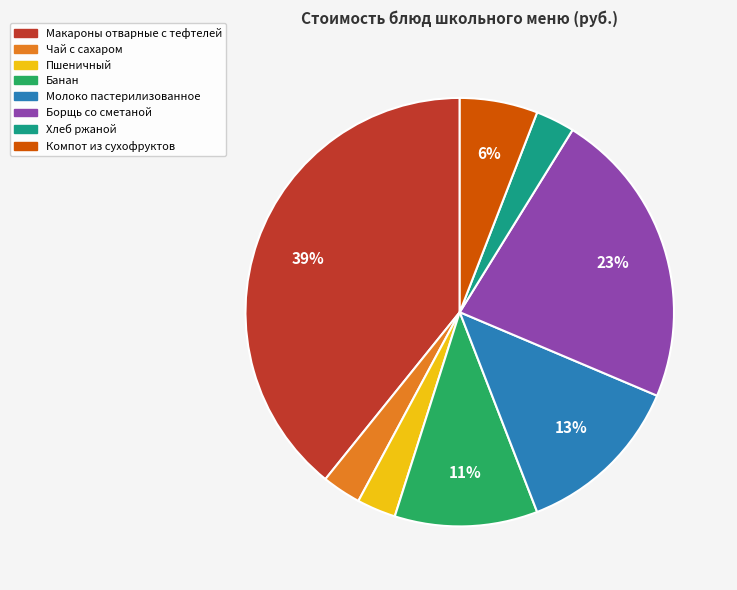

The Хлеб ржаной slice represents 3% of the pie. True or false?

True